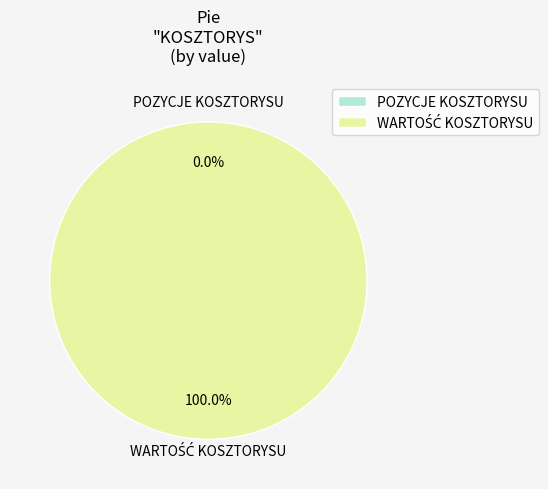

To the nearest percent, what is the difference between the largest and smallest slice percentages?

100%